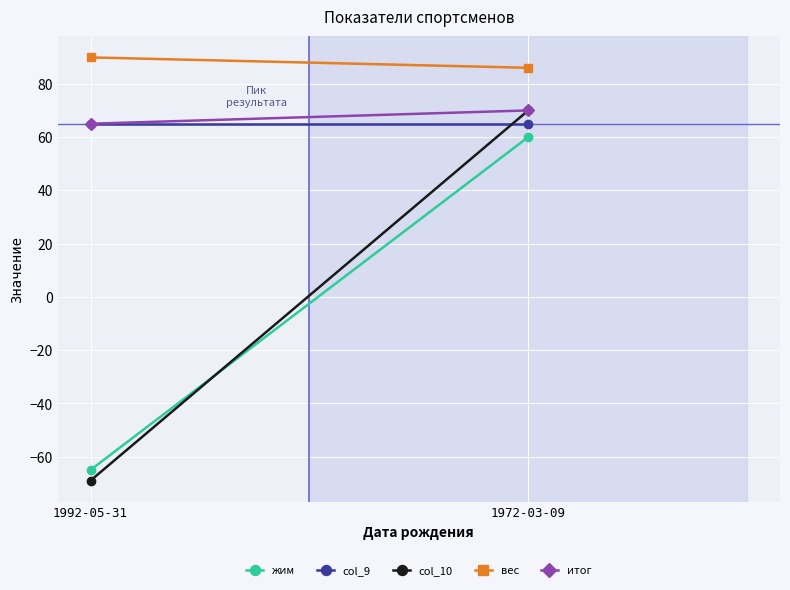

What is the value of the итог point at the 1st from the left?

65.0